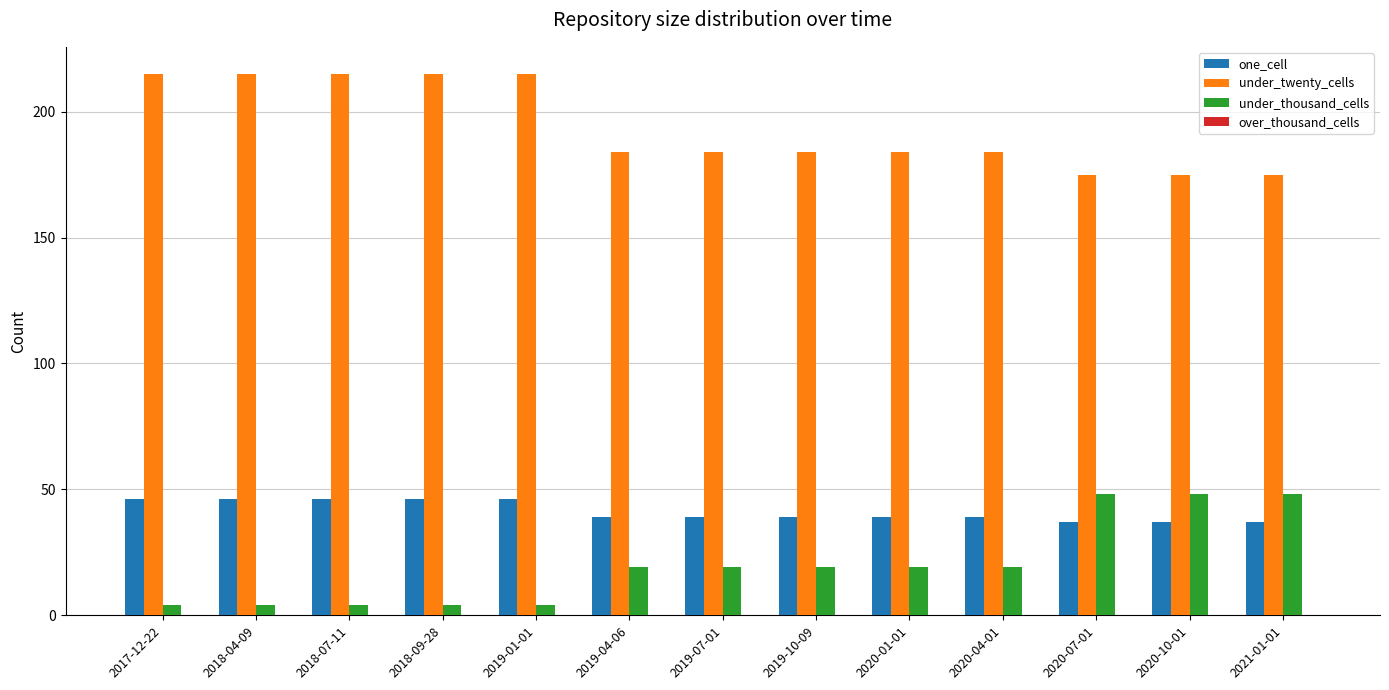

What is the approximate value of under_thousand_cells at 2020-04-01?

19